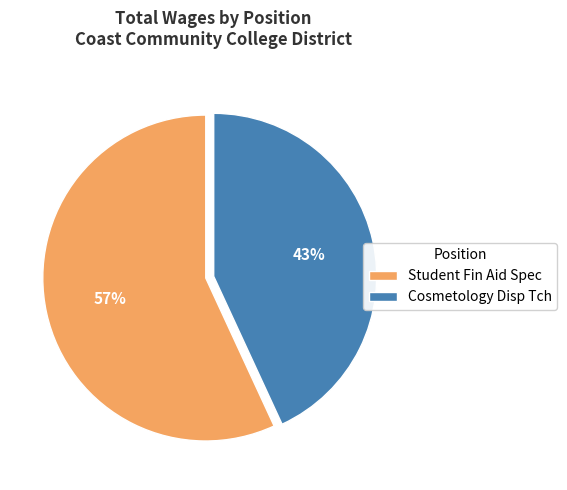

Do Student Fin Aid Spec and Cosmetology Disp Tch together represent more than half of the pie?

Yes